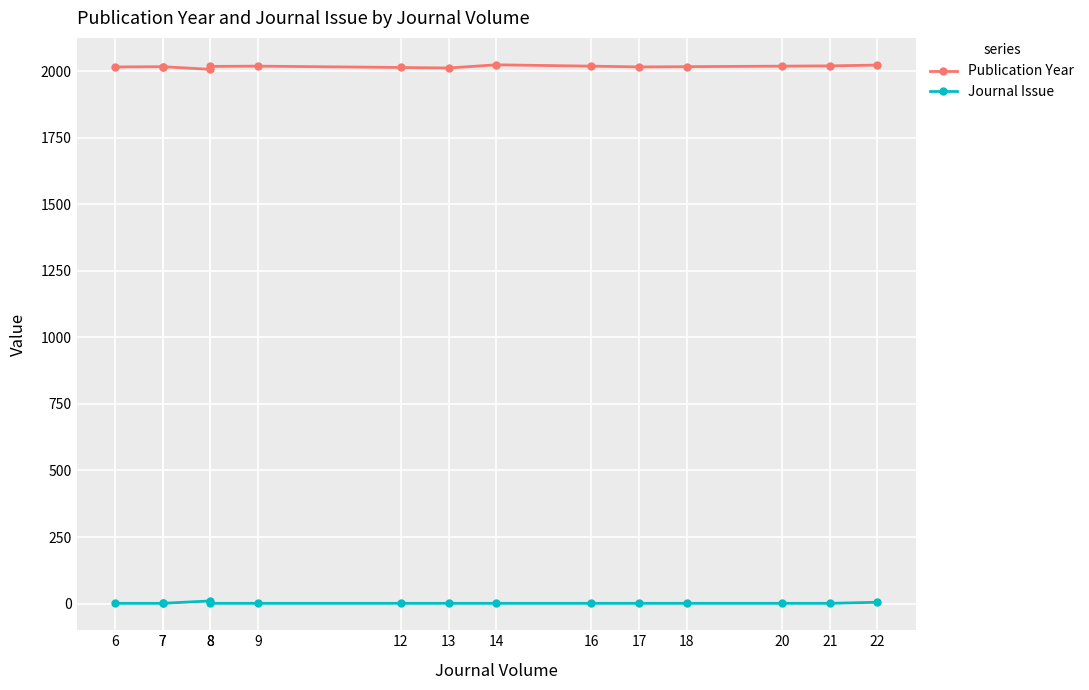

What are all the series names shown in the legend?

Publication Year, Journal Issue